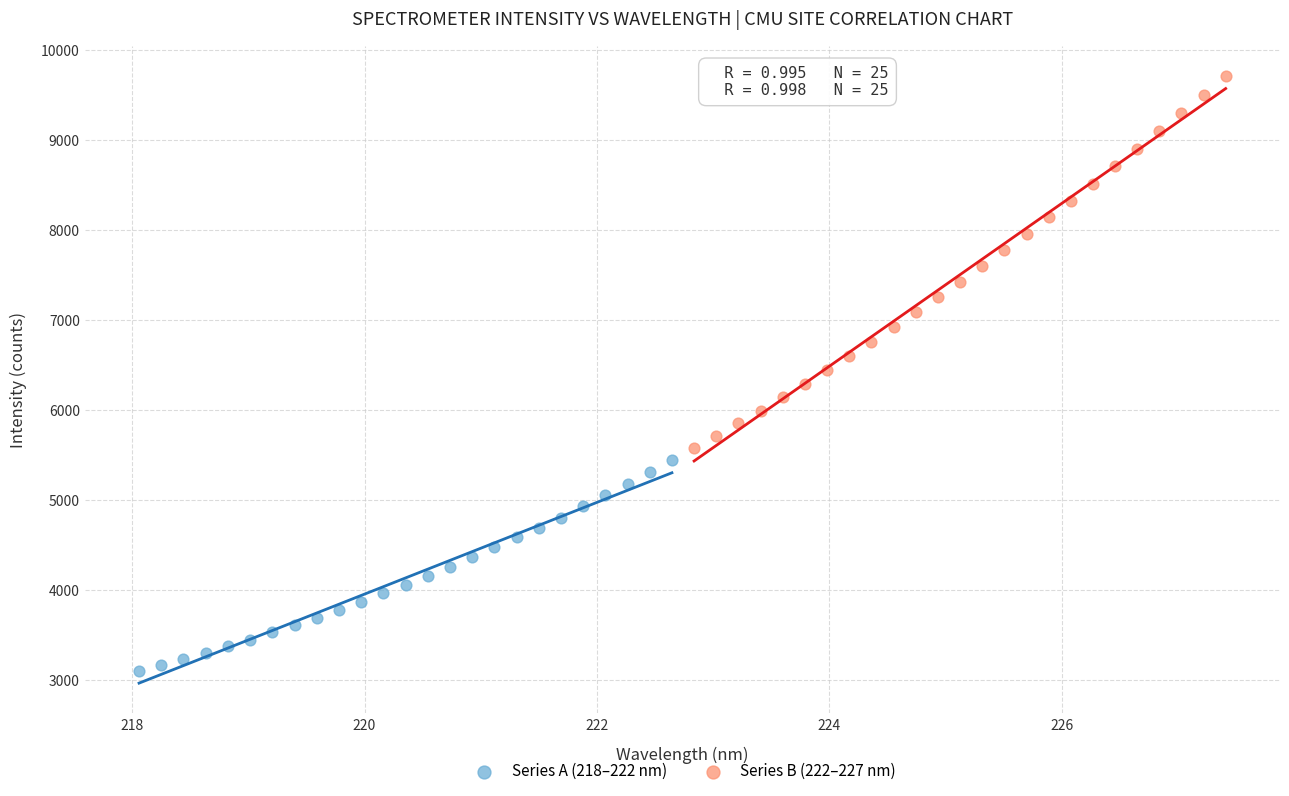

Which series contains the lowest Y value?

Series A (218–222 nm)